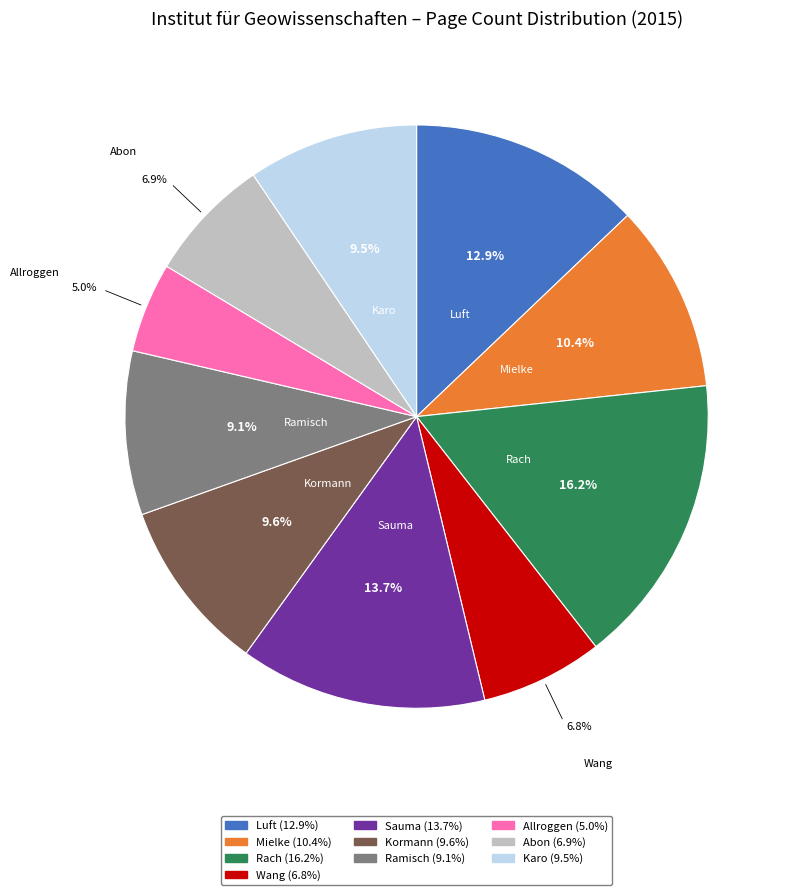

Does any single category account for the majority?

No